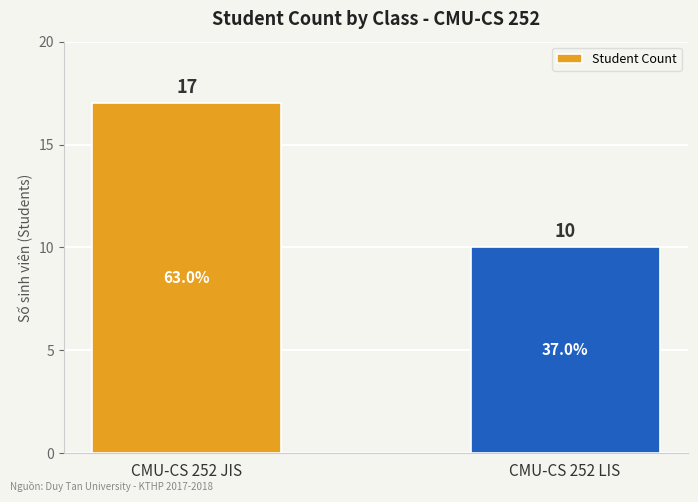

What is the average value?

14